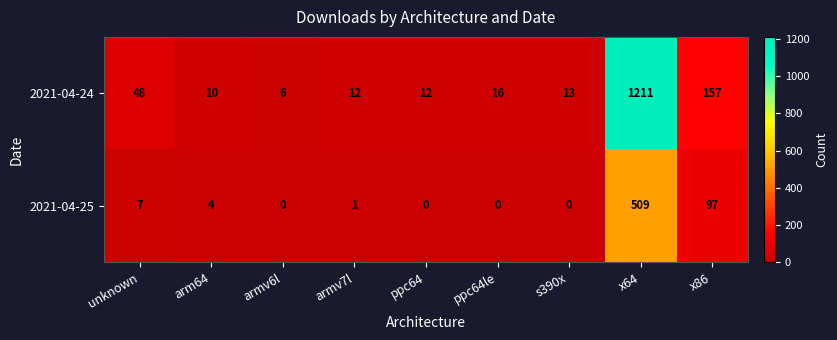

At how many categories does at least one series exceed 32?

3